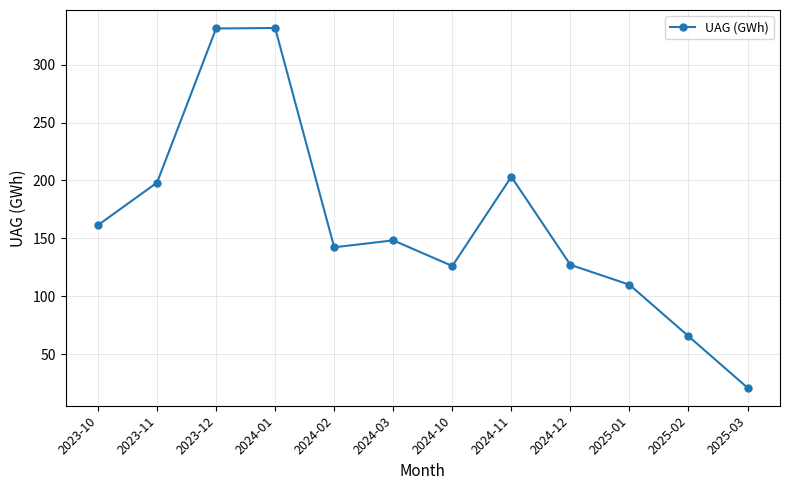

Approximately how many times larger is the value at 2024-10 compared to 2024-11?

0.6